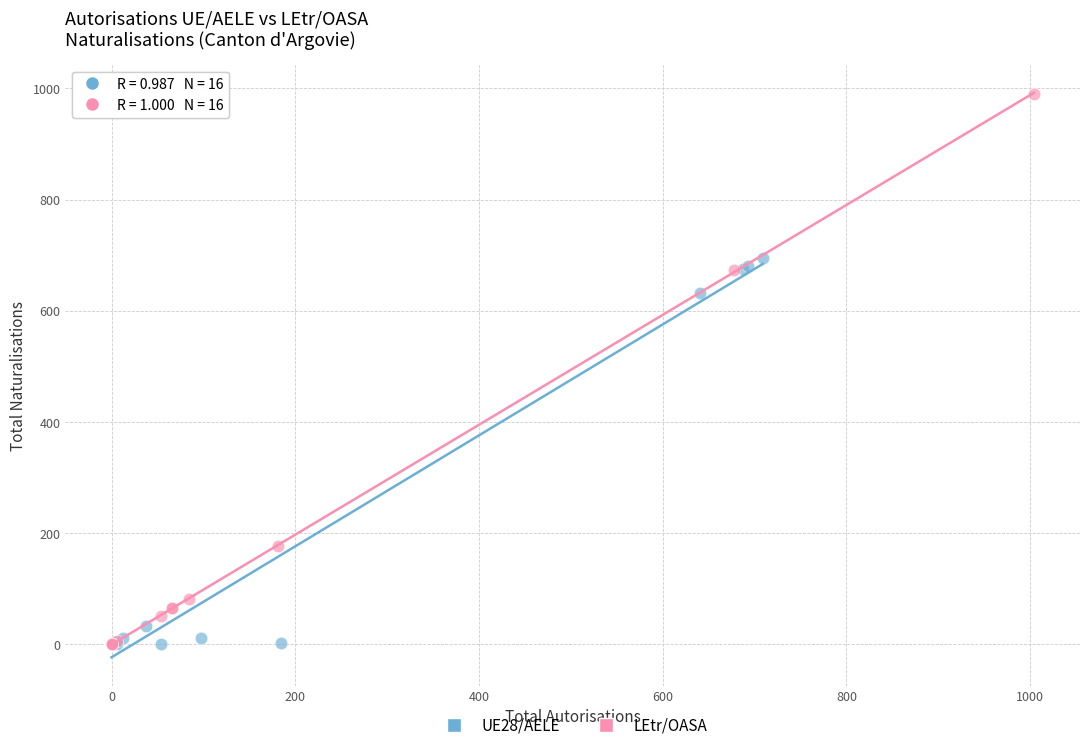

Which series contains the highest Y value?

LEtr/OASA